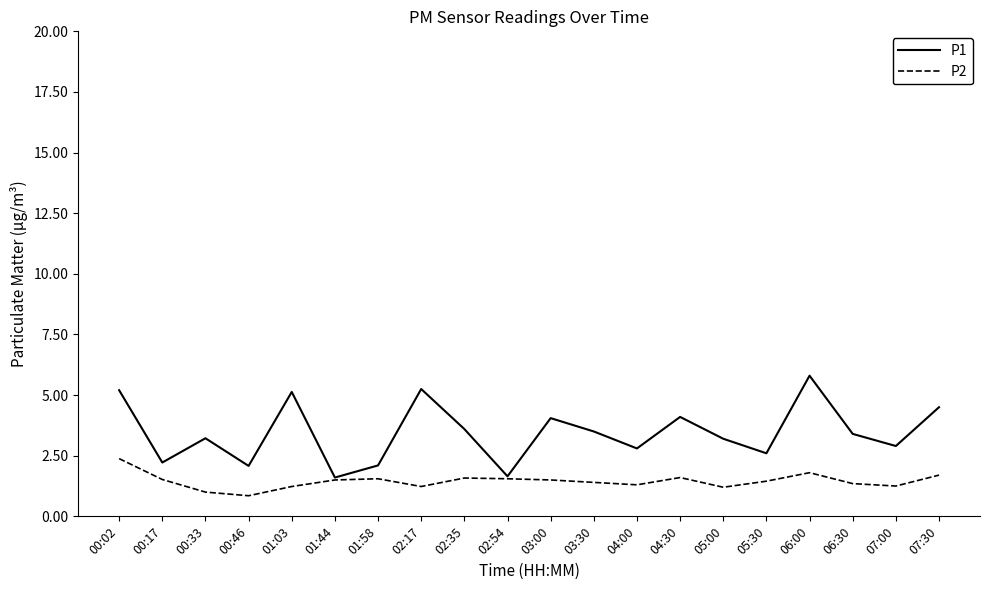

Which series has the largest range (max minus min)?

P1